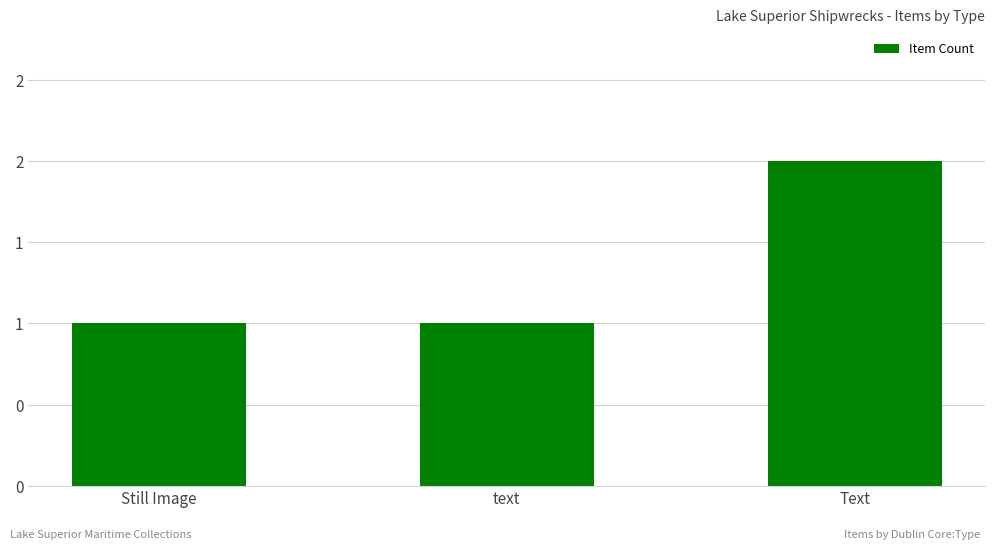

Are the bars horizontal?

No